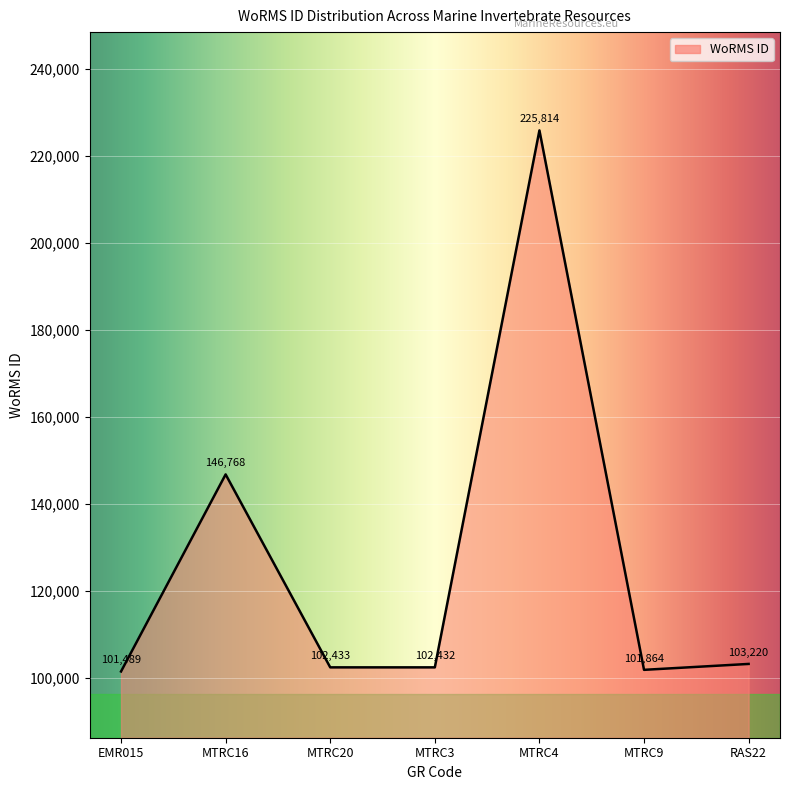

What position from the right is MTRC3?

4